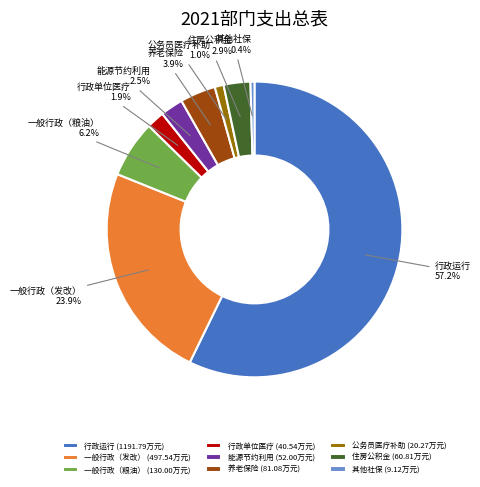

Combined, do 行政单位医疗 (40.54万元) and 一般行政（发改） (497.54万元) account for over 50%?

No